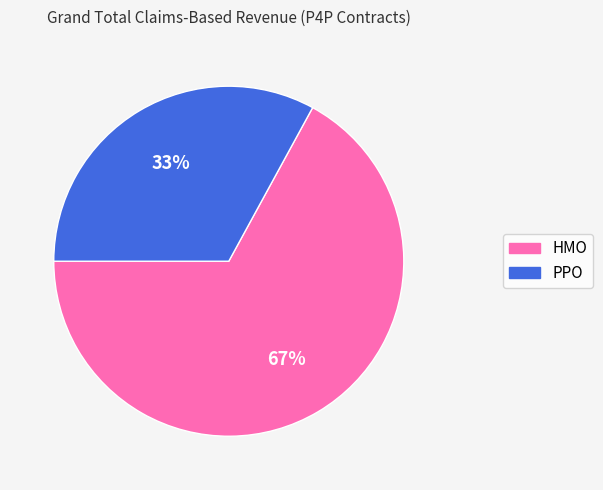

Which slice is the smallest?

PPO